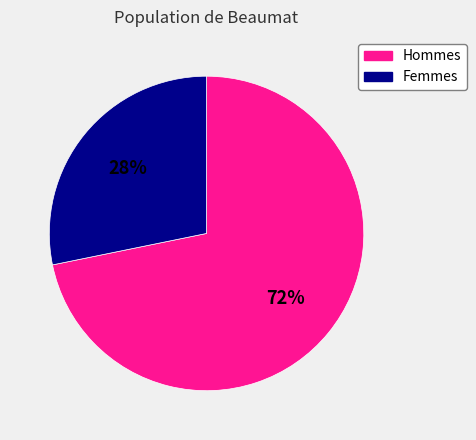

To the nearest percent, what is the average slice percentage?

50%